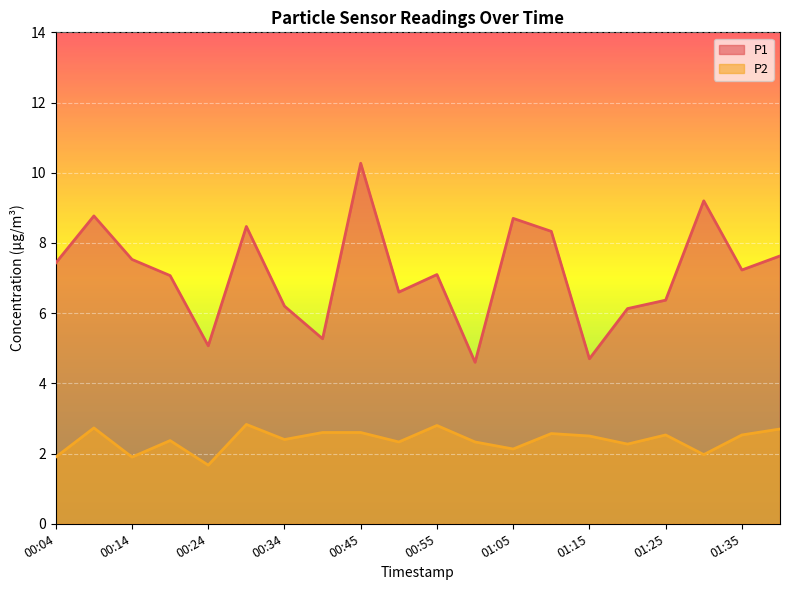

What position from the left is 00:29?

6